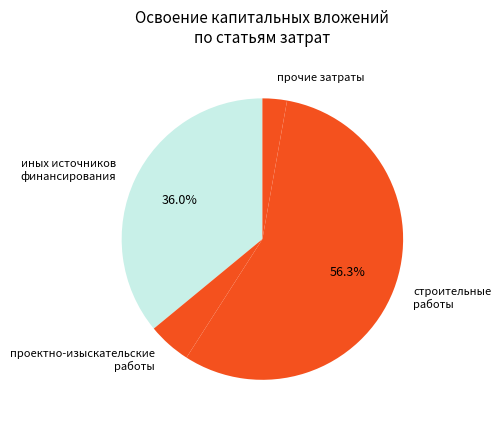

How many slices are in this pie chart?

4